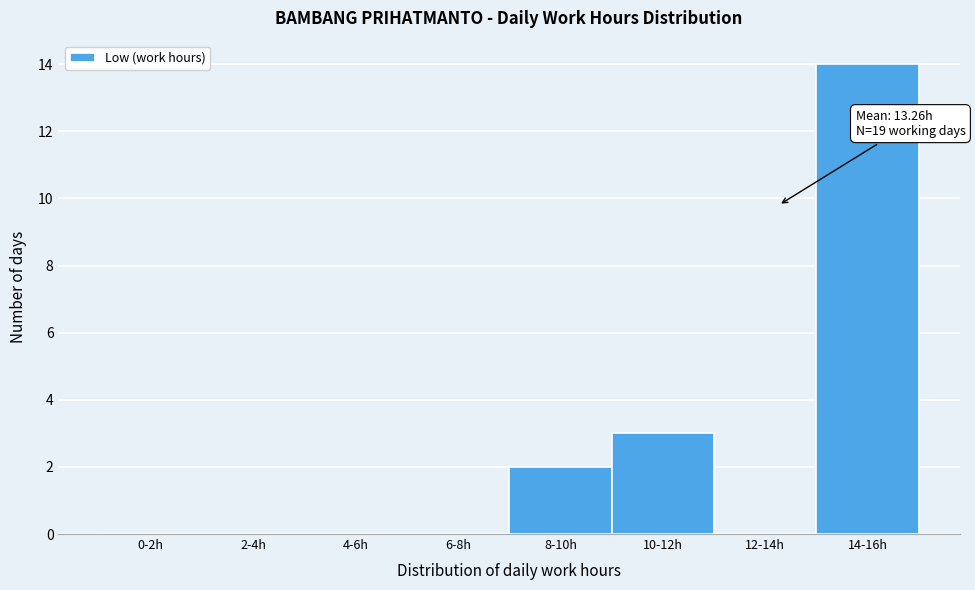

Reading right to left, extract all data points from this chart.

14-16h=14	12-14h=0	10-12h=3	8-10h=2	6-8h=0	4-6h=0	2-4h=0	0-2h=0